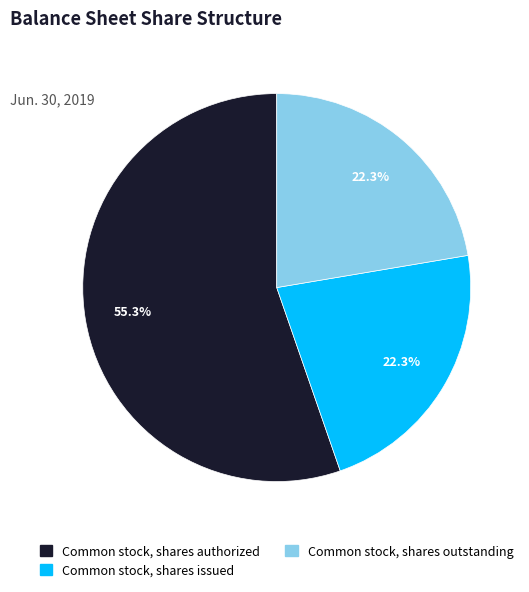

To the nearest percent, what portion does Common stock, shares issued represent?

22%